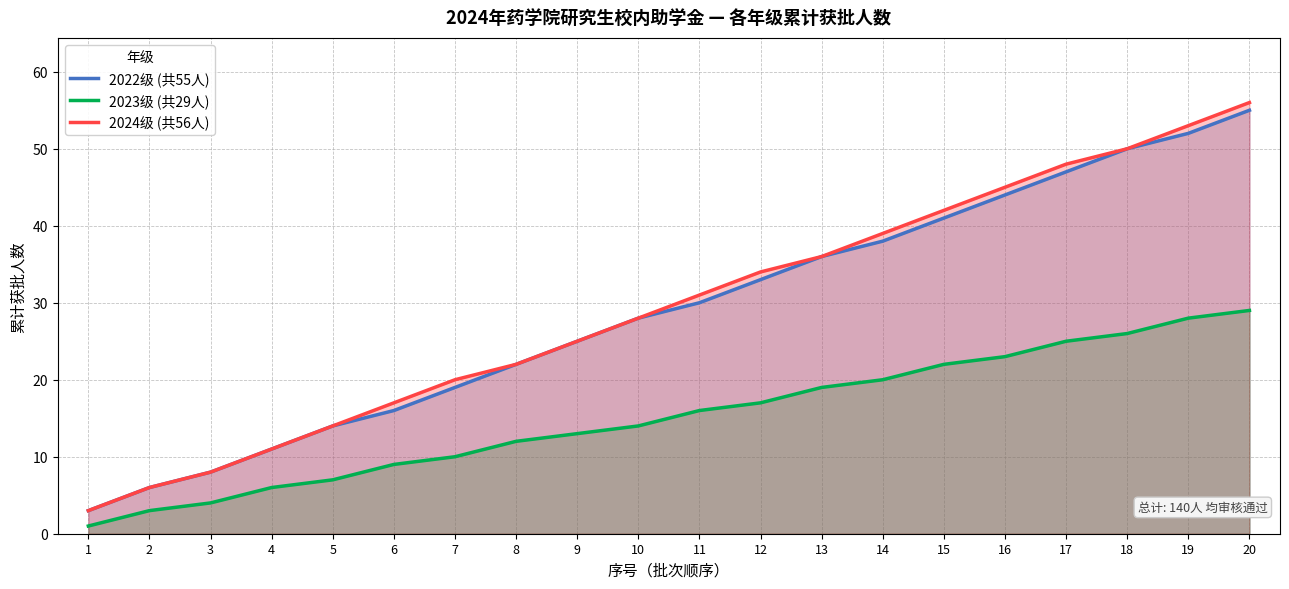

Reading left to right, list all the values displayed in this chart.

2022级 (共55人): 3	6	8	11	14	16	19	22	25	28	30	33	36	38	41	44	47	50	52	55
2023级 (共29人): 1	3	4	6	7	9	10	12	13	14	16	17	19	20	22	23	25	26	28	29
2024级 (共56人): 3	6	8	11	14	17	20	22	25	28	31	34	36	39	42	45	48	50	53	56